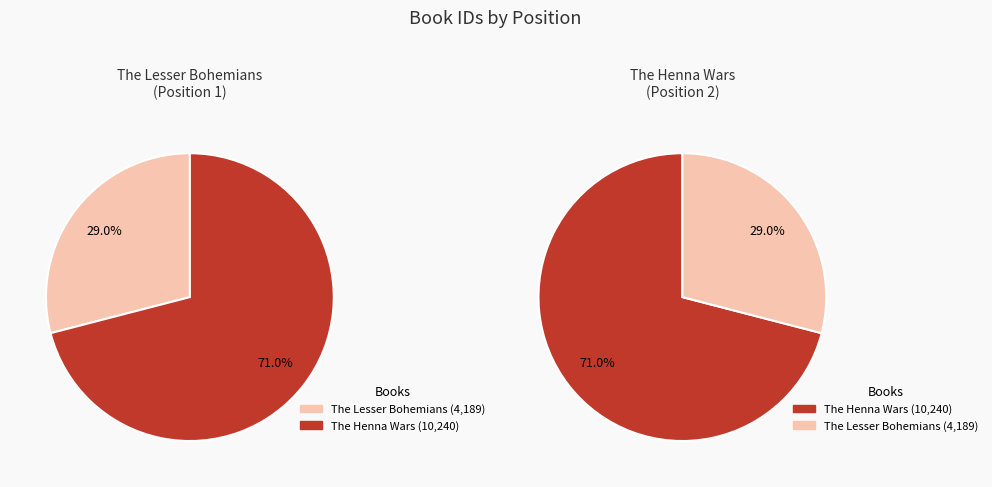

True or false: The Henna Wars accounts for 84% of the total.

False